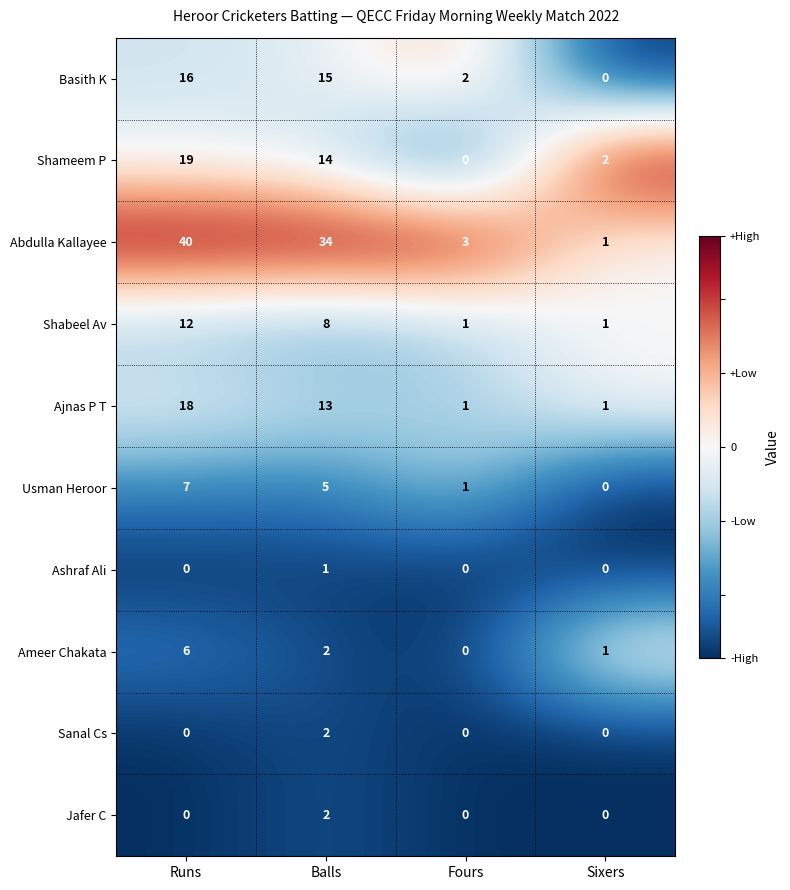

What is the sum of all Usman Heroor values?

13